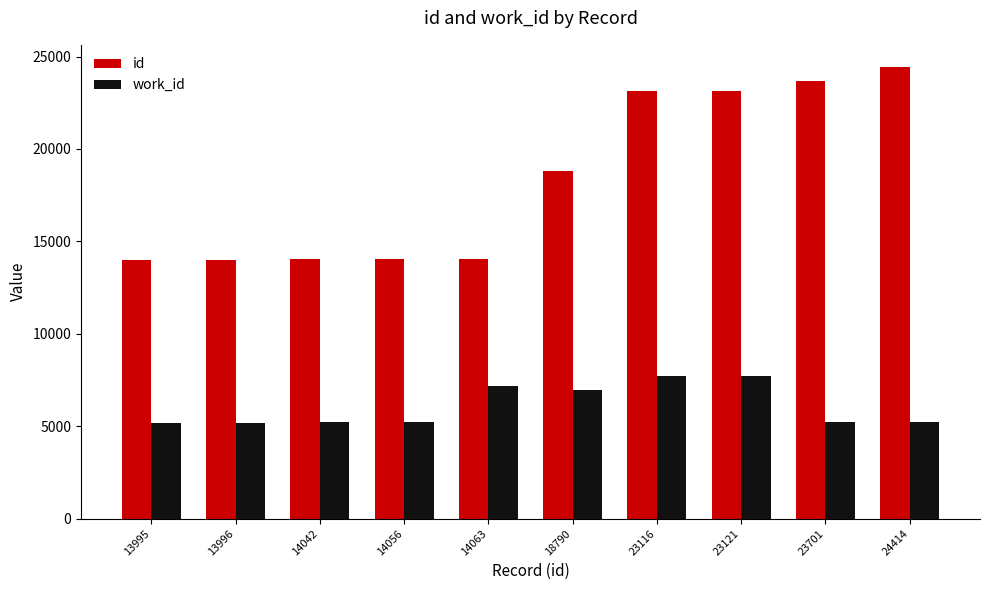

At which category does the chart reach its peak across all series?

24414